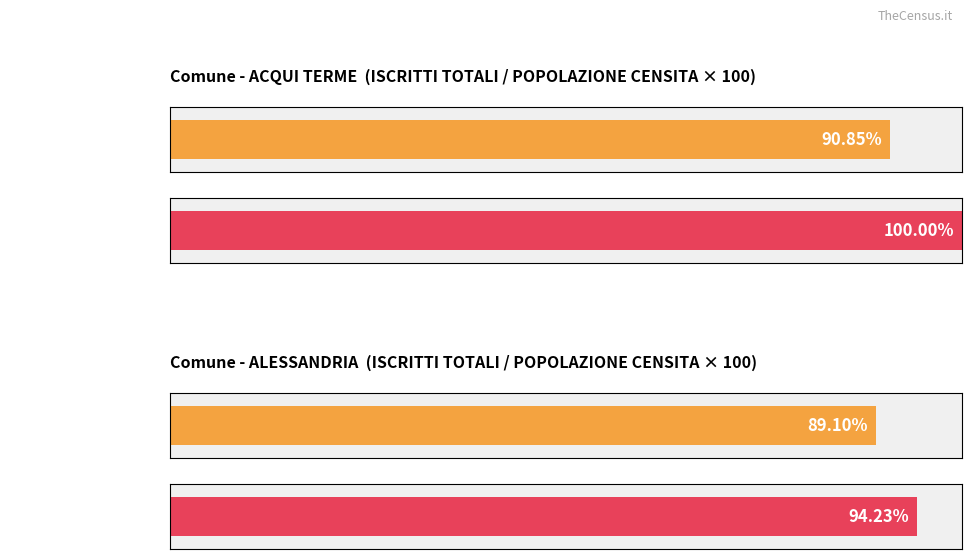

The value of Average utilization at ISCRITTI FEMMINE is 27.6. True or false?

False